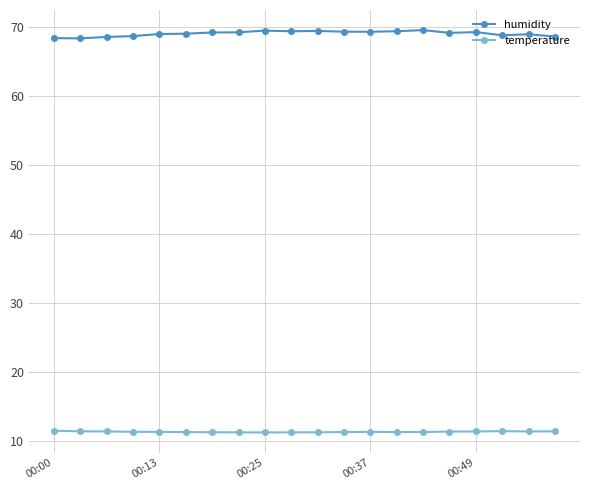

Which series has the largest total across all categories?

humidity